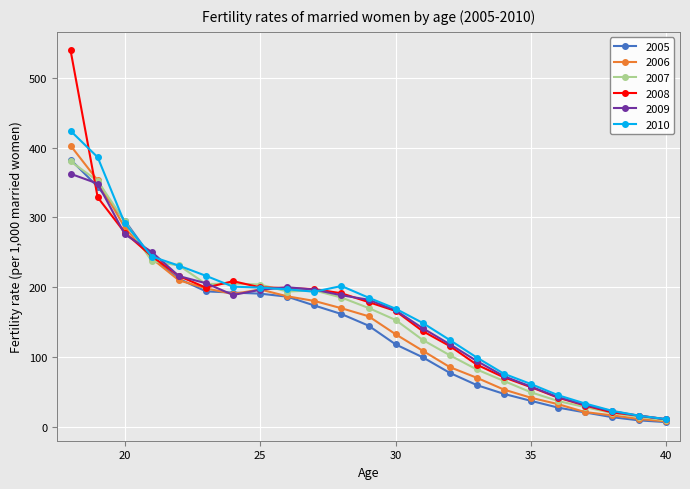

Which series has the largest range (max minus min)?

2008